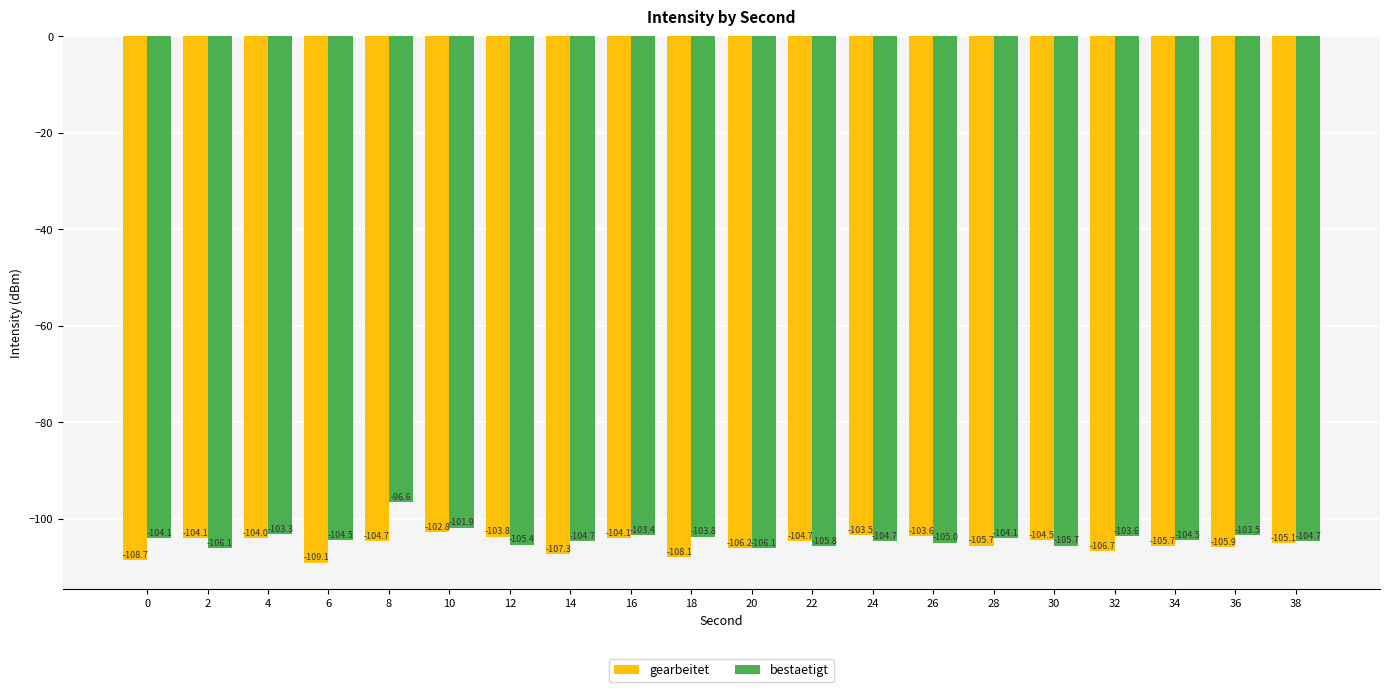

How many values in the bestaetigt series exceed -104?

7